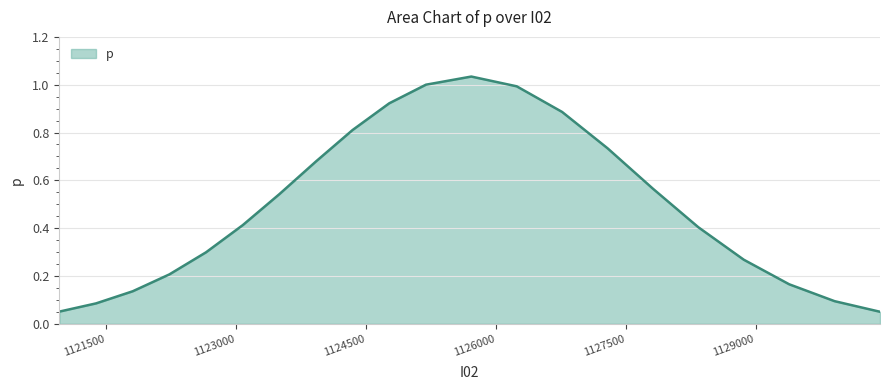

Reading left to right, list all the values displayed in this chart.

1120960.068167359=0.1	1121383.30876262=0.1	1121806.54935788=0.1	1122229.789953141=0.2	1122653.030548402=0.3	1123076.271143662=0.4	1123499.511738923=0.5	1123922.752334184=0.7	1124345.992929444=0.8	1124769.233524705=0.9	1125192.474119966=1.0	1125716.935975295=1.0	1126241.397830625=1.0	1126765.859685954=0.9	1127290.321541284=0.7	1127814.783396613=0.6	1128339.245251942=0.4	1128863.707107272=0.3	1129388.168962601=0.2	1129912.630817931=0.1	1130437.09267326=0.1